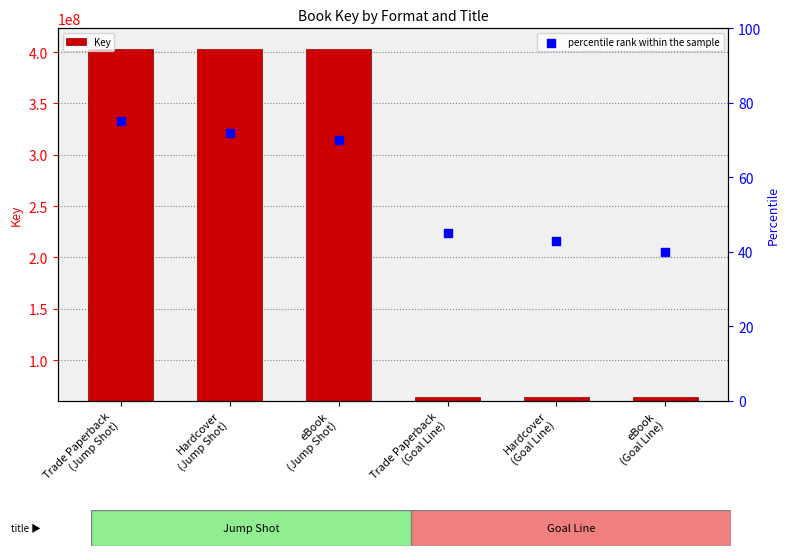

Which series has the widest spread of Y values?

Key